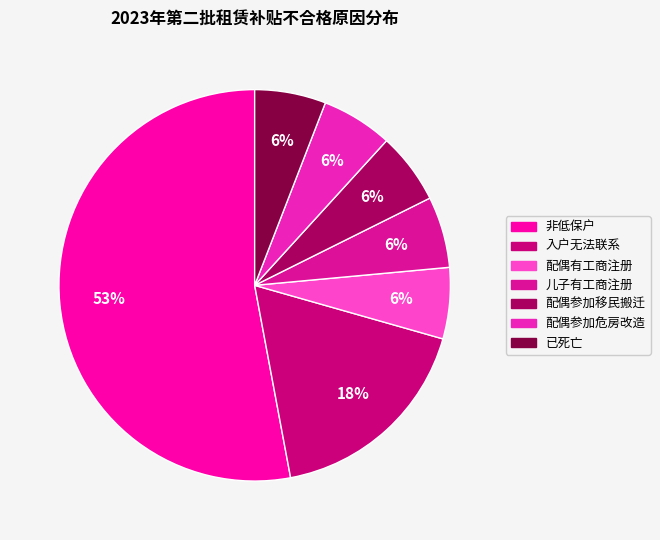

Rank the categories by value from lowest to highest.

配偶有工商注册, 儿子有工商注册, 配偶参加移民搬迁, 配偶参加危房改造, 已死亡, 入户无法联系, 非低保户